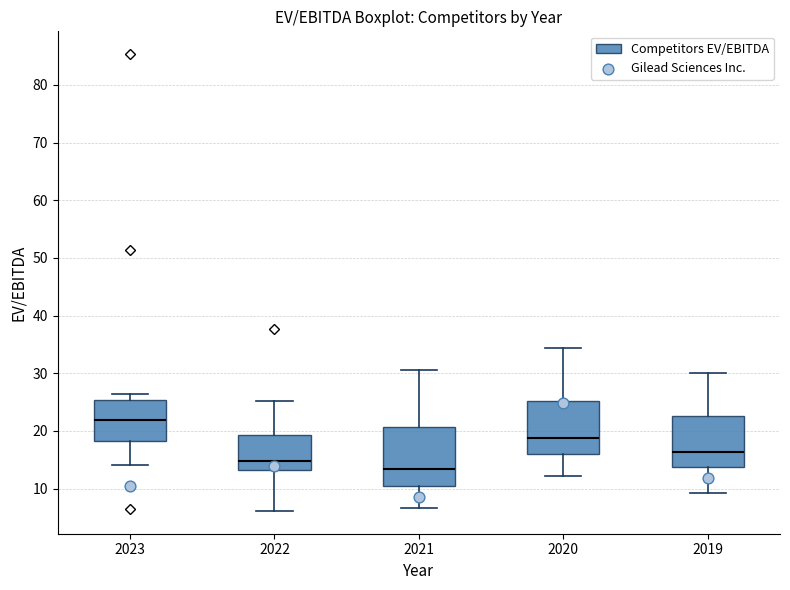

Reading left to right, read every box against the y-axis: the position of its median line, the range the box covers, and the ends of its whiskers. The values are not printed on the chart, so give them approximately, as read against the axis.

2023: median 22, box 18 to 25, whiskers 14 to 26
2022: median 15, box 13 to 19, whiskers 6 to 25
2021: median 13, box 10 to 21, whiskers 7 to 31
2020: median 19, box 16 to 25, whiskers 12 to 34
2019: median 16, box 14 to 23, whiskers 9 to 30